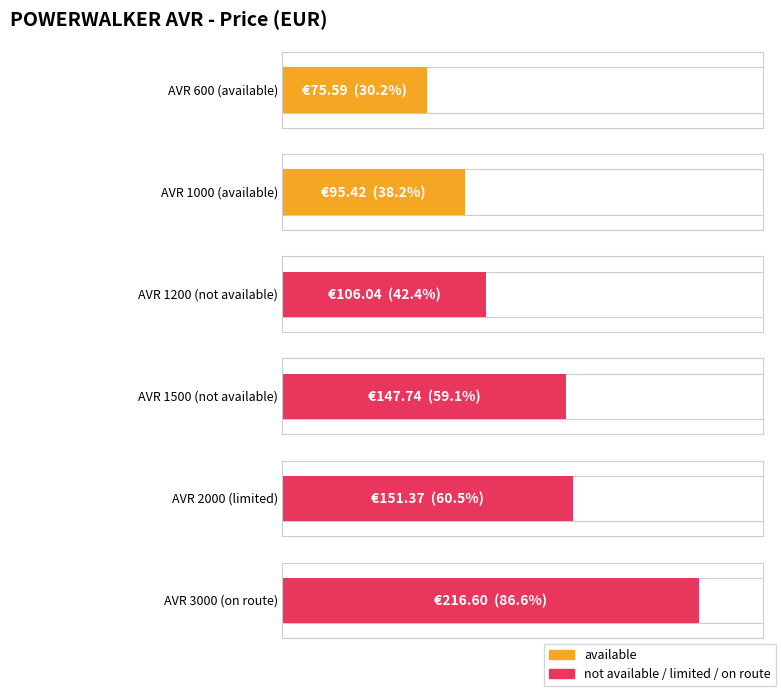

What is the smallest value displayed?

75.6